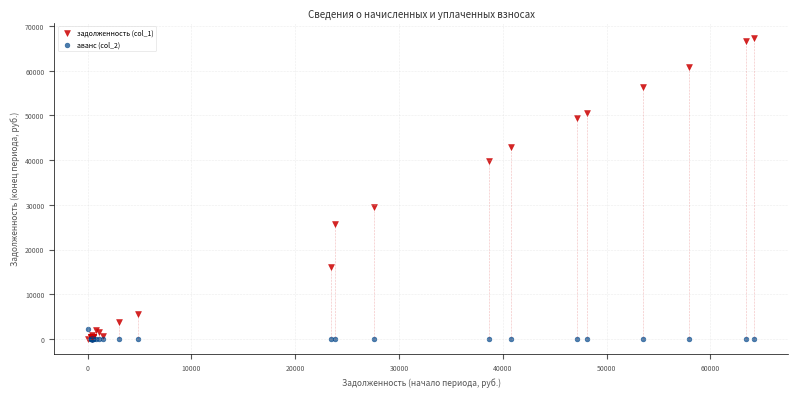

Which series contains the highest Y value?

задолженность (col_1)